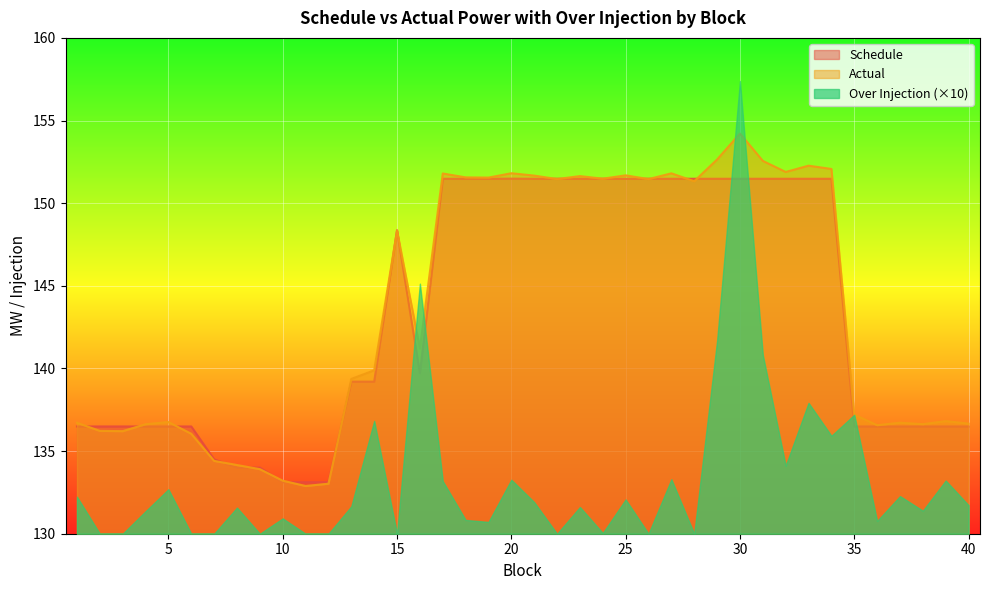

Which series has the largest total across all categories?

Actual